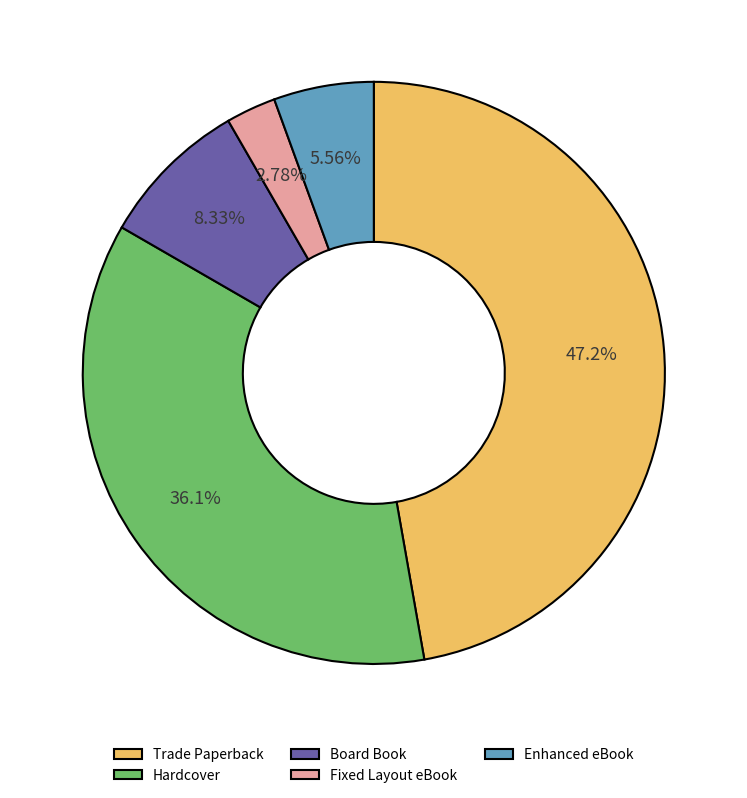

To the nearest percent, what is the average slice percentage?

20%